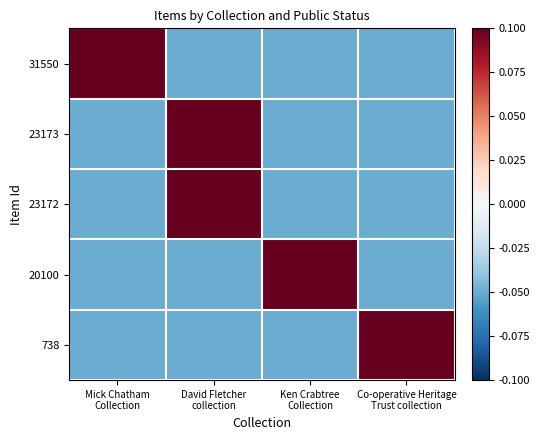

Which series has the largest total across all categories?

31550